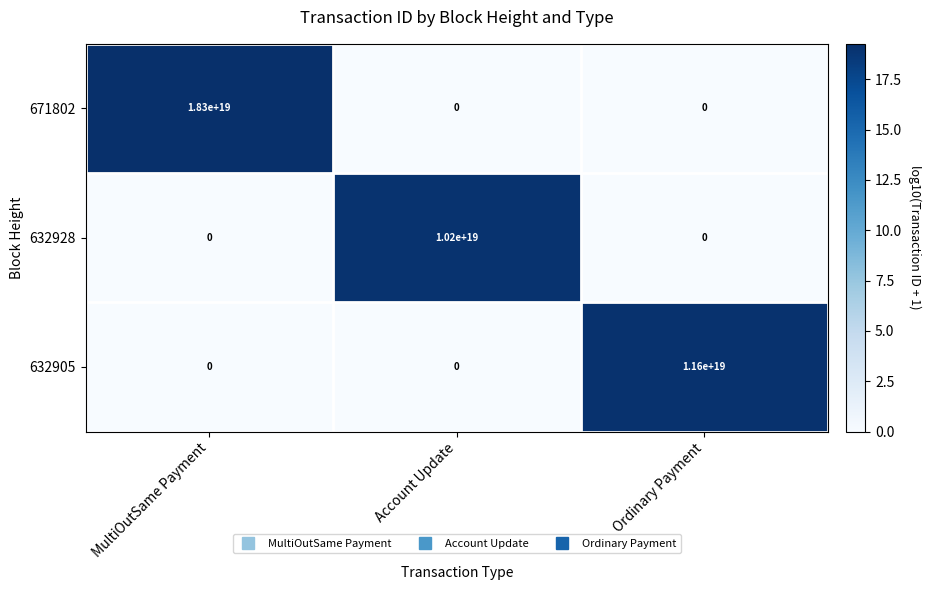

True or false: 632905 has a value of 0 at MultiOutSame Payment.

True